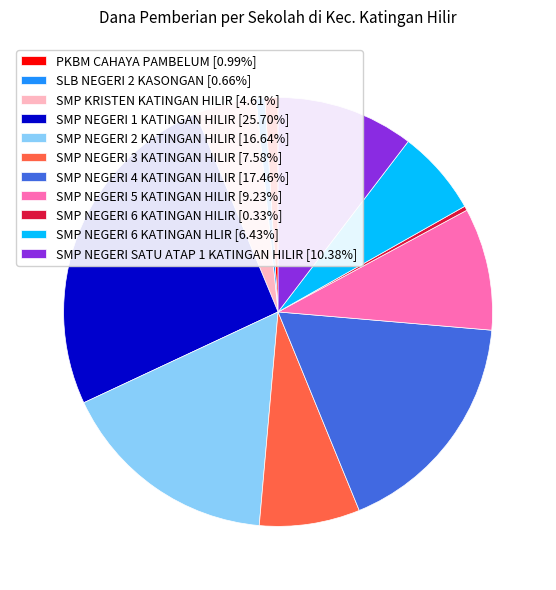

Combined, do SMP NEGERI 1 KATINGAN HILIR [25.70%] and SMP KRISTEN KATINGAN HILIR [4.61%] account for over 50%?

No